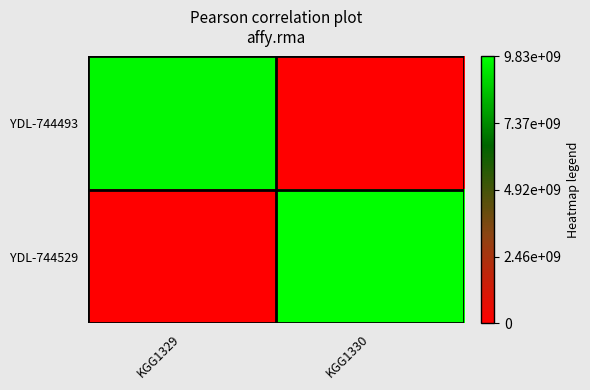

At which category does the chart reach its minimum across all series?

KGG1330